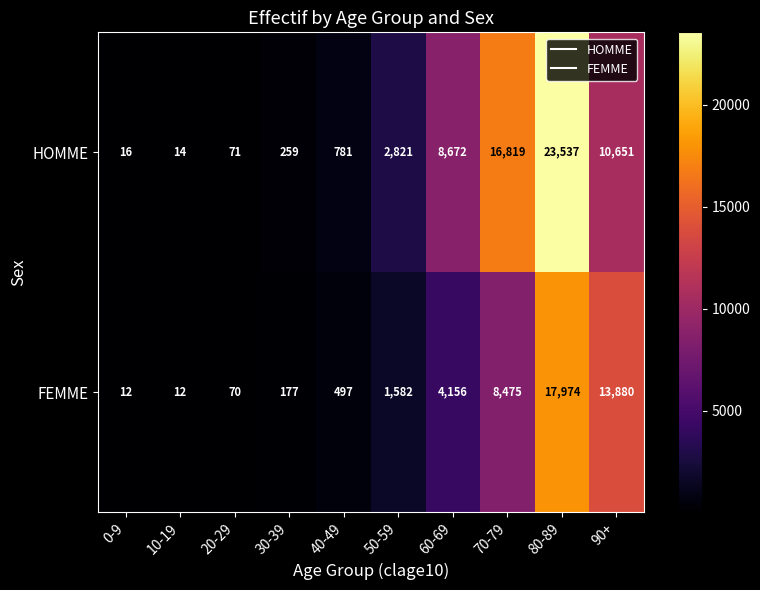

Is it true that FEMME equals 111 at 20-29?

False